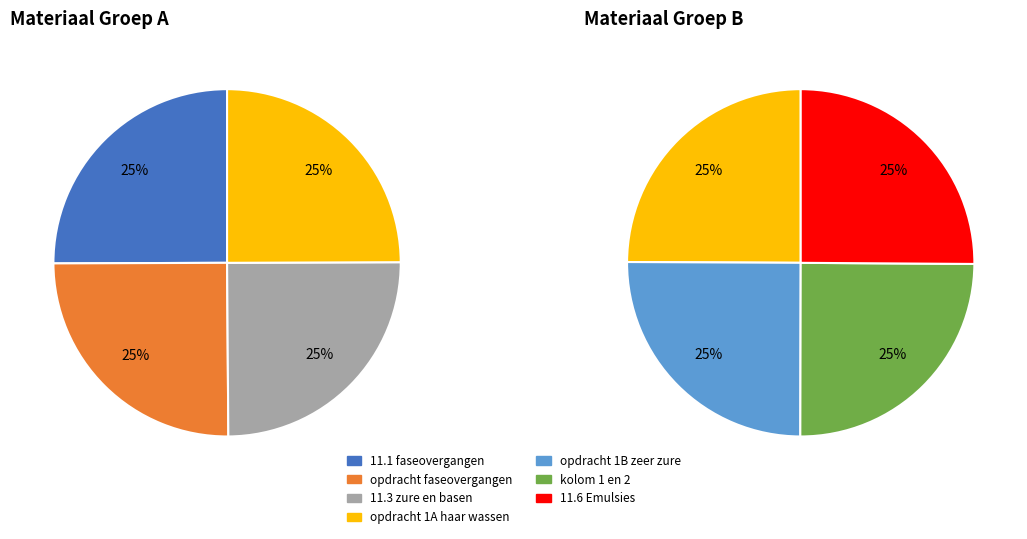

What is the largest slice in the pie chart?

11.6 Emulsies